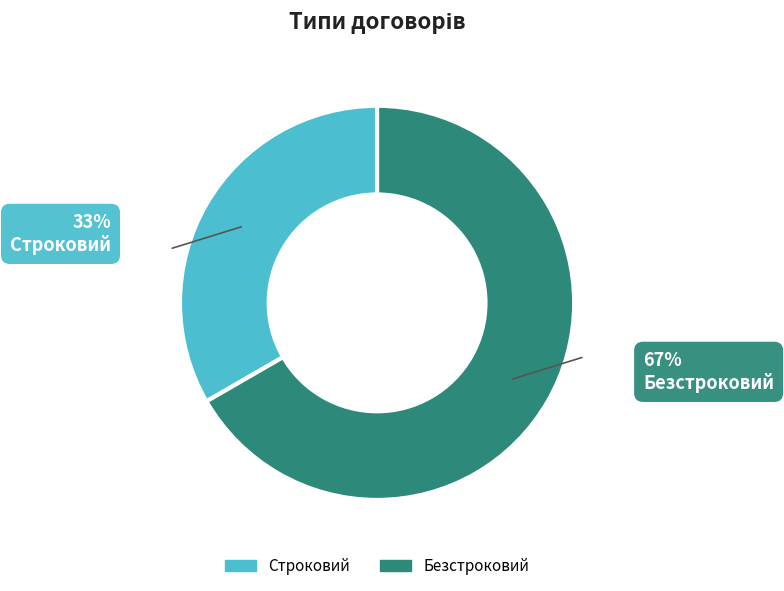

How many segments does this pie chart have?

2